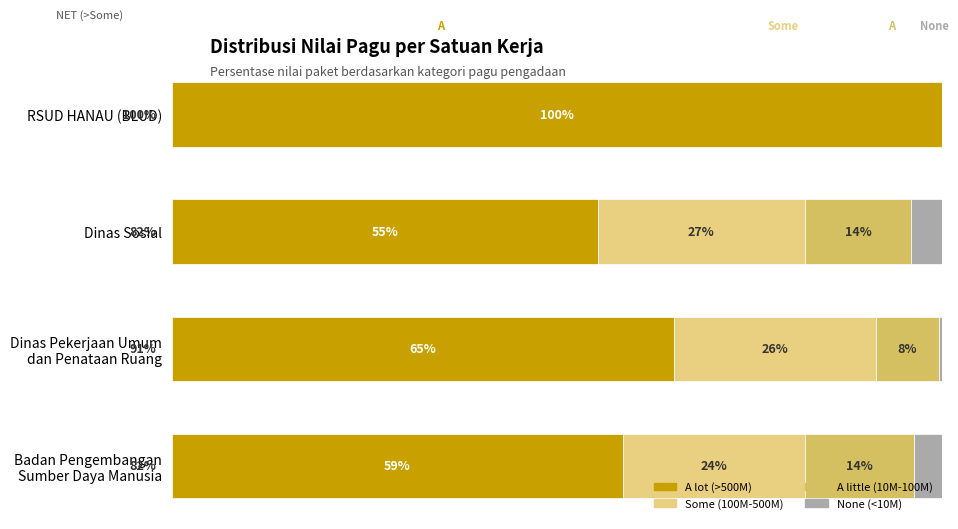

What are all the series names shown in the legend?

A lot (>500M), Some (100M-500M), A little (10M-100M), None (<10M)